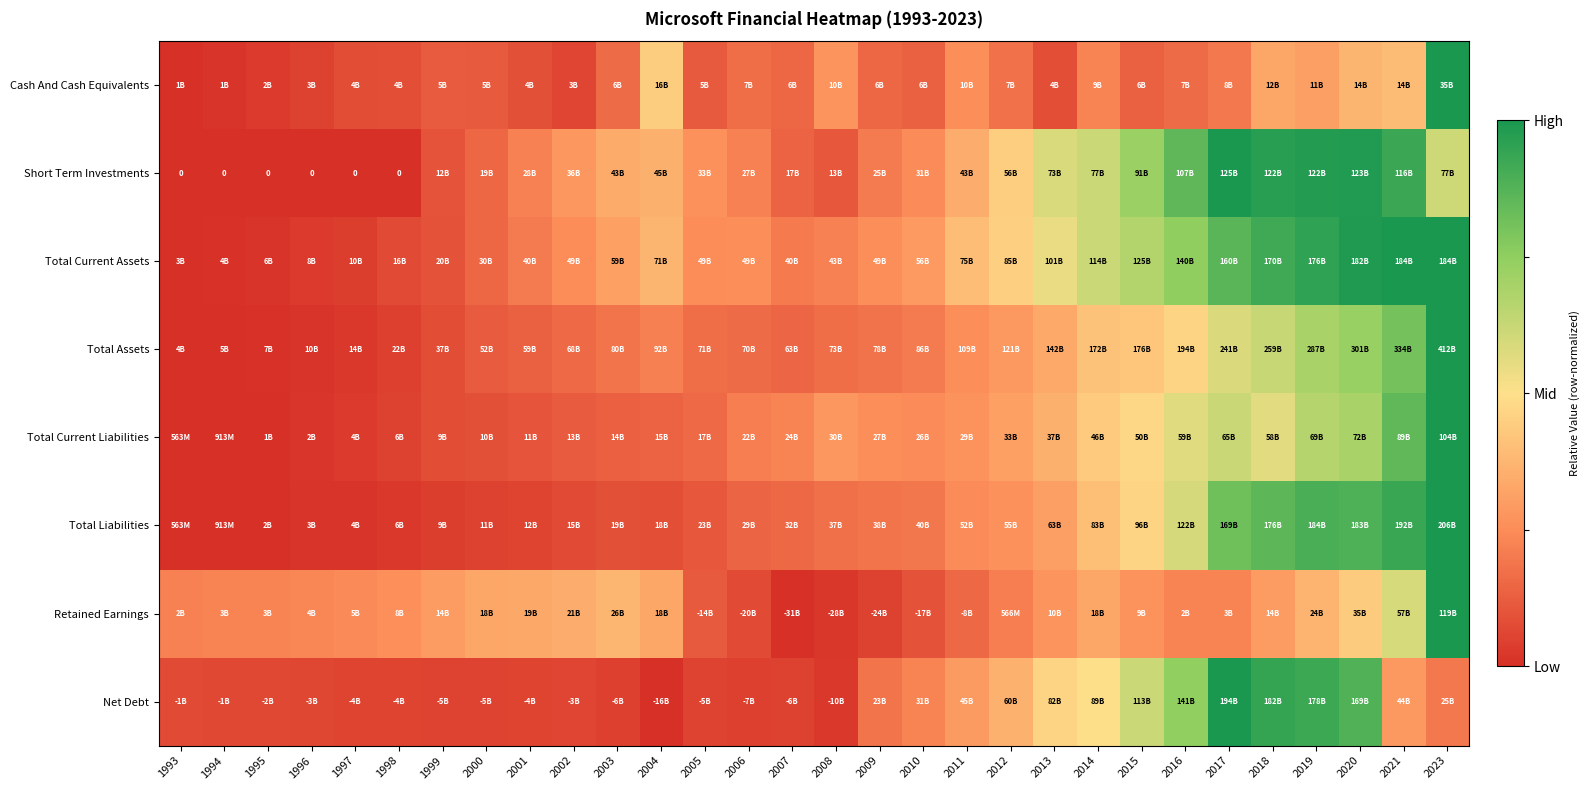

Is the value of Total Current Liabilities at 1998 greater than the value of Total Assets at 2017?

No